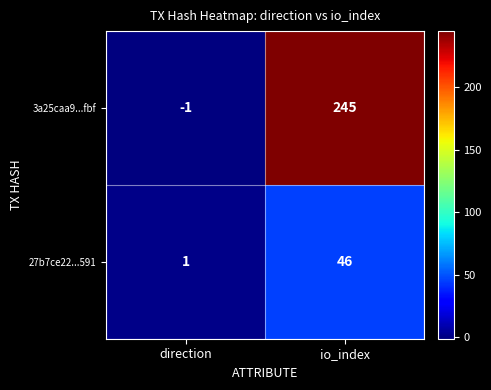

Reading left to right, extract all data points from this chart.

3a25caa9...fbf: -1	245
27b7ce22...591: 1	46